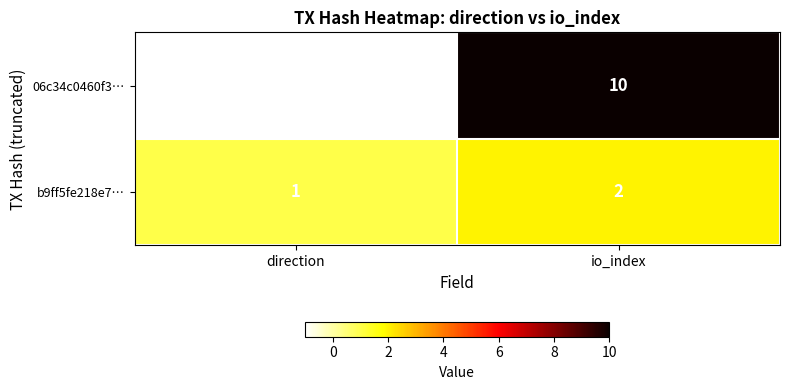

Rank the series at direction from lowest to highest value.

06c34c0460f3…, b9ff5fe218e7…